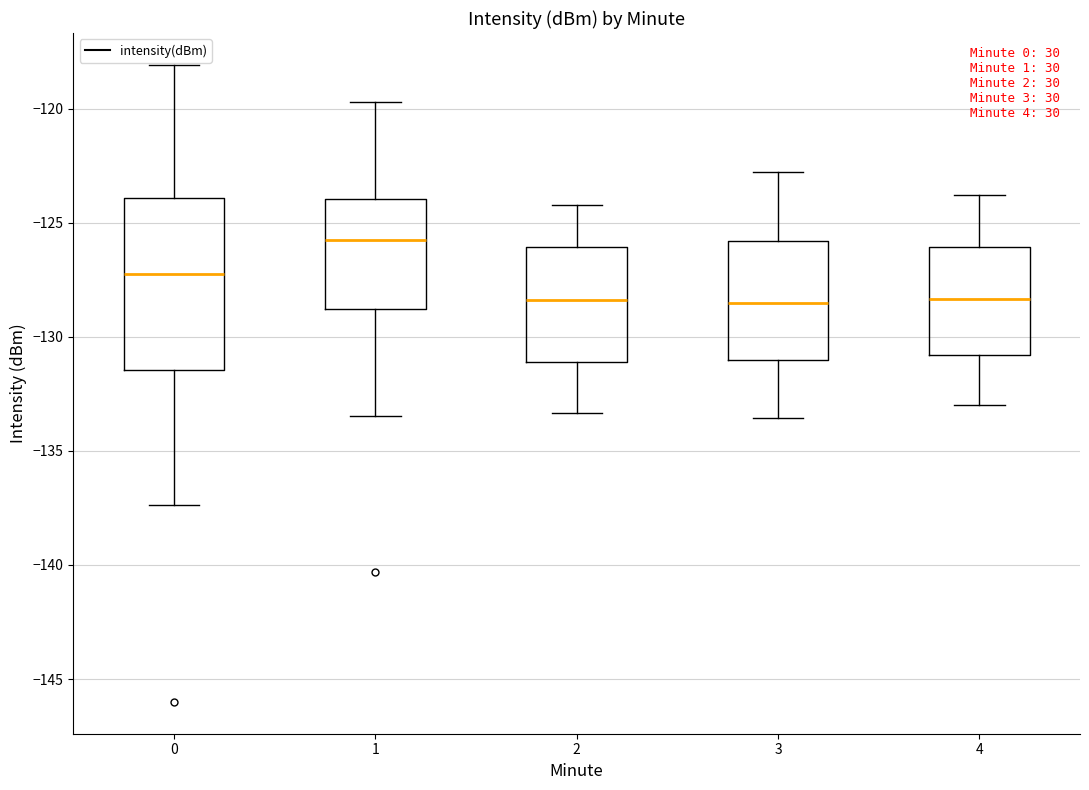

Where does the upper whisker of the box at x = 4 end on the y-axis? The values are not printed on the chart, so give them approximately, as read against the axis.

-124.0